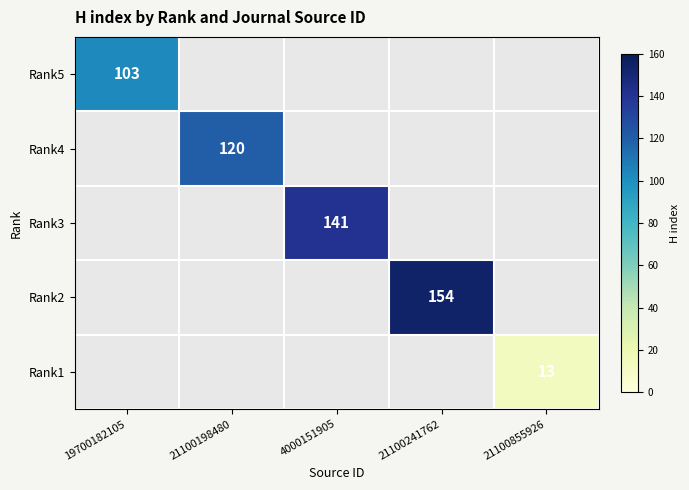

The Rank5 series shows 136 at 19700182105. True or false?

False